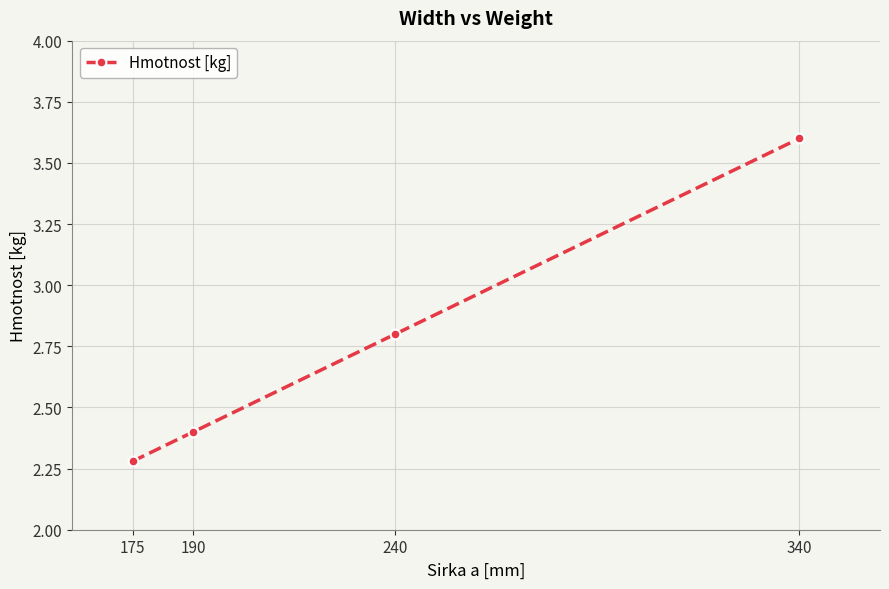

How many series are shown in this chart?

1